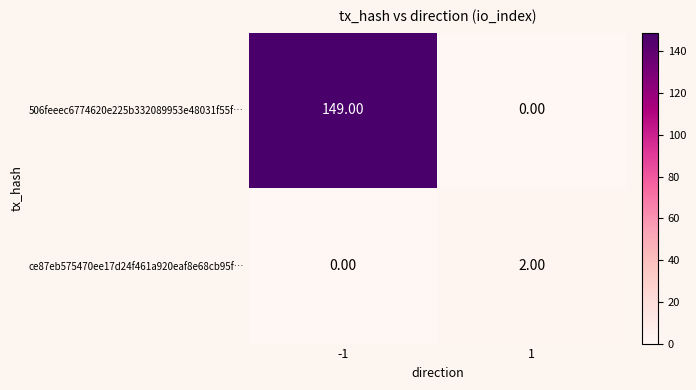

What is the difference between the maximum and minimum values in the 506feeec6774620e225b332089953e48031f55f… series?

149